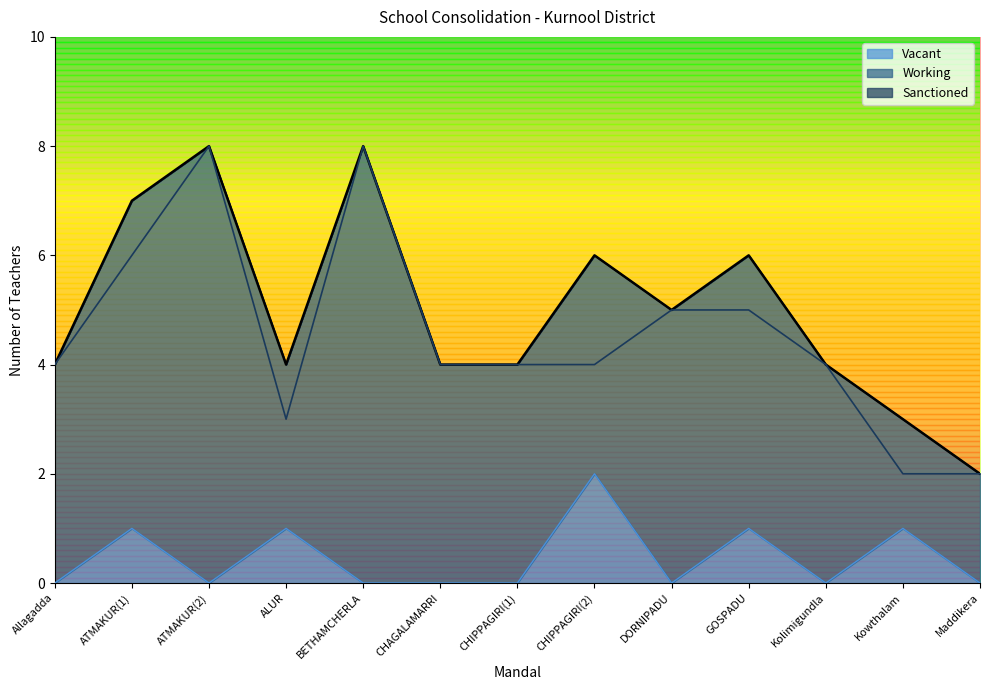

Reading left to right, what are all the values shown in this chart?

Sanctioned: Allagadda=4	ATMAKUR(1)=7	ATMAKUR(2)=8	ALUR=4	BETHAMCHERLA=8	CHAGALAMARRI=4	CHIPPAGIRI(1)=4	CHIPPAGIRI(2)=6	DORNIPADU=5	GOSPADU=6	Kolimigundla=4	Kowthalam=3	Maddikera=2
Working: Allagadda=4	ATMAKUR(1)=6	ATMAKUR(2)=8	ALUR=3	BETHAMCHERLA=8	CHAGALAMARRI=4	CHIPPAGIRI(1)=4	CHIPPAGIRI(2)=4	DORNIPADU=5	GOSPADU=5	Kolimigundla=4	Kowthalam=2	Maddikera=2
Vacant: Allagadda=0	ATMAKUR(1)=1	ATMAKUR(2)=0	ALUR=1	BETHAMCHERLA=0	CHAGALAMARRI=0	CHIPPAGIRI(1)=0	CHIPPAGIRI(2)=2	DORNIPADU=0	GOSPADU=1	Kolimigundla=0	Kowthalam=1	Maddikera=0